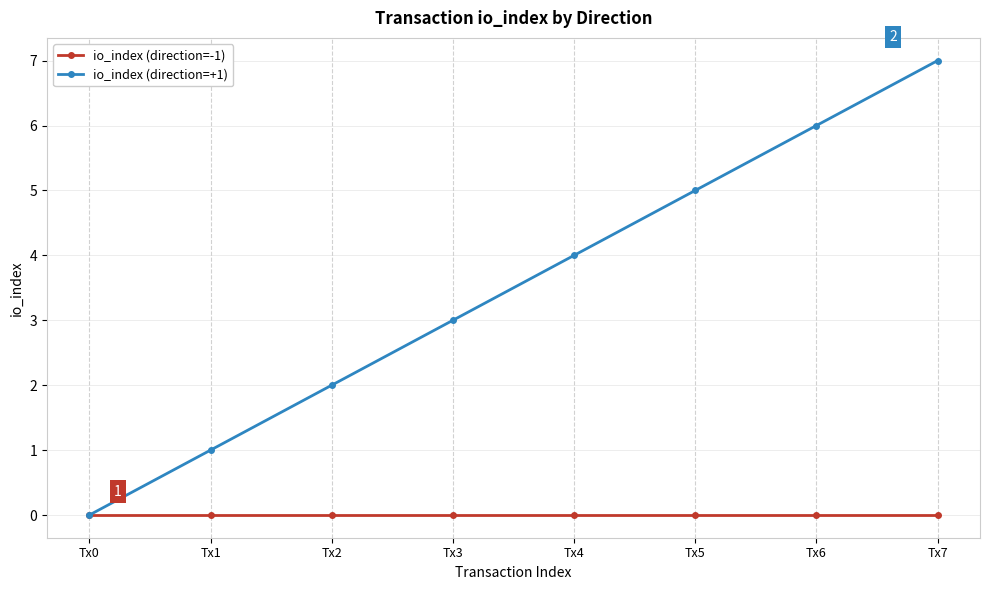

Where is io_index (direction=+1) nearest to the value 3?

Tx3